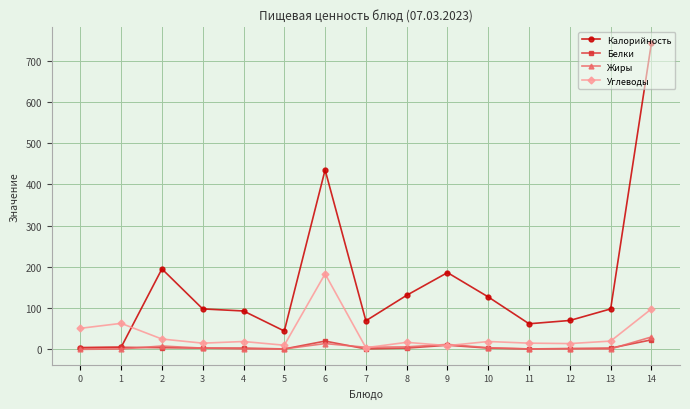

What is the average value of the Жиры series?

5.9